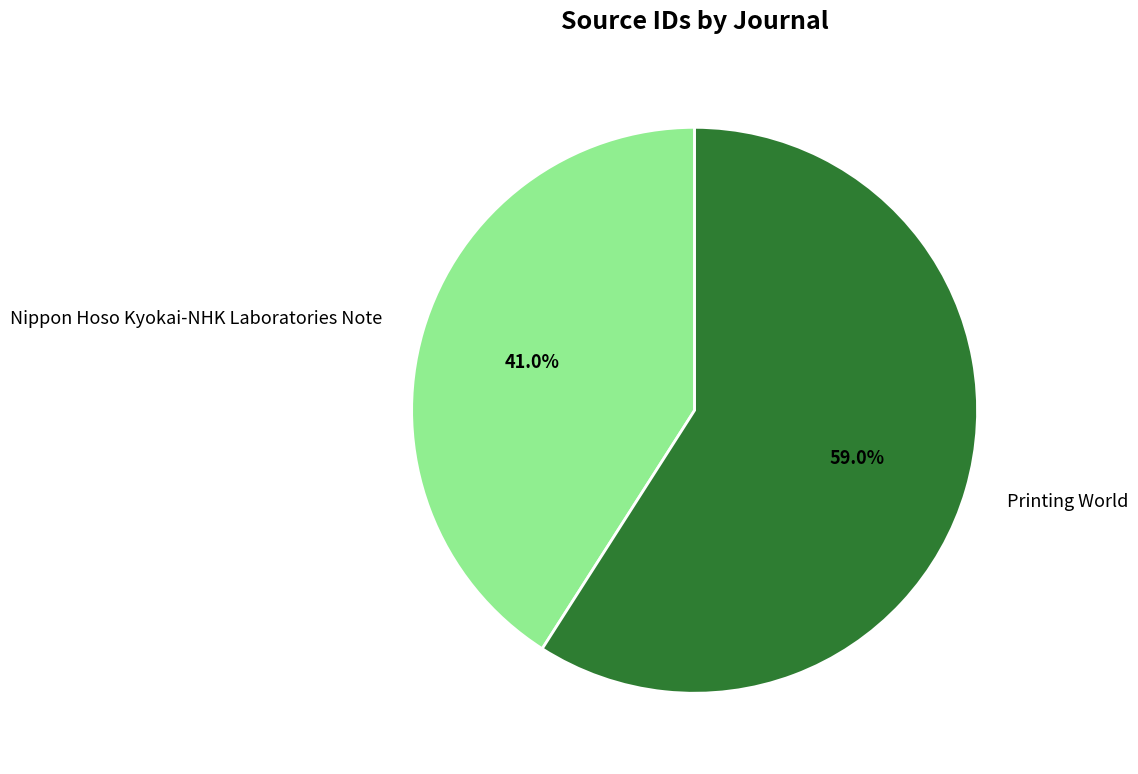

To the nearest percent, what is the average slice percentage?

50%